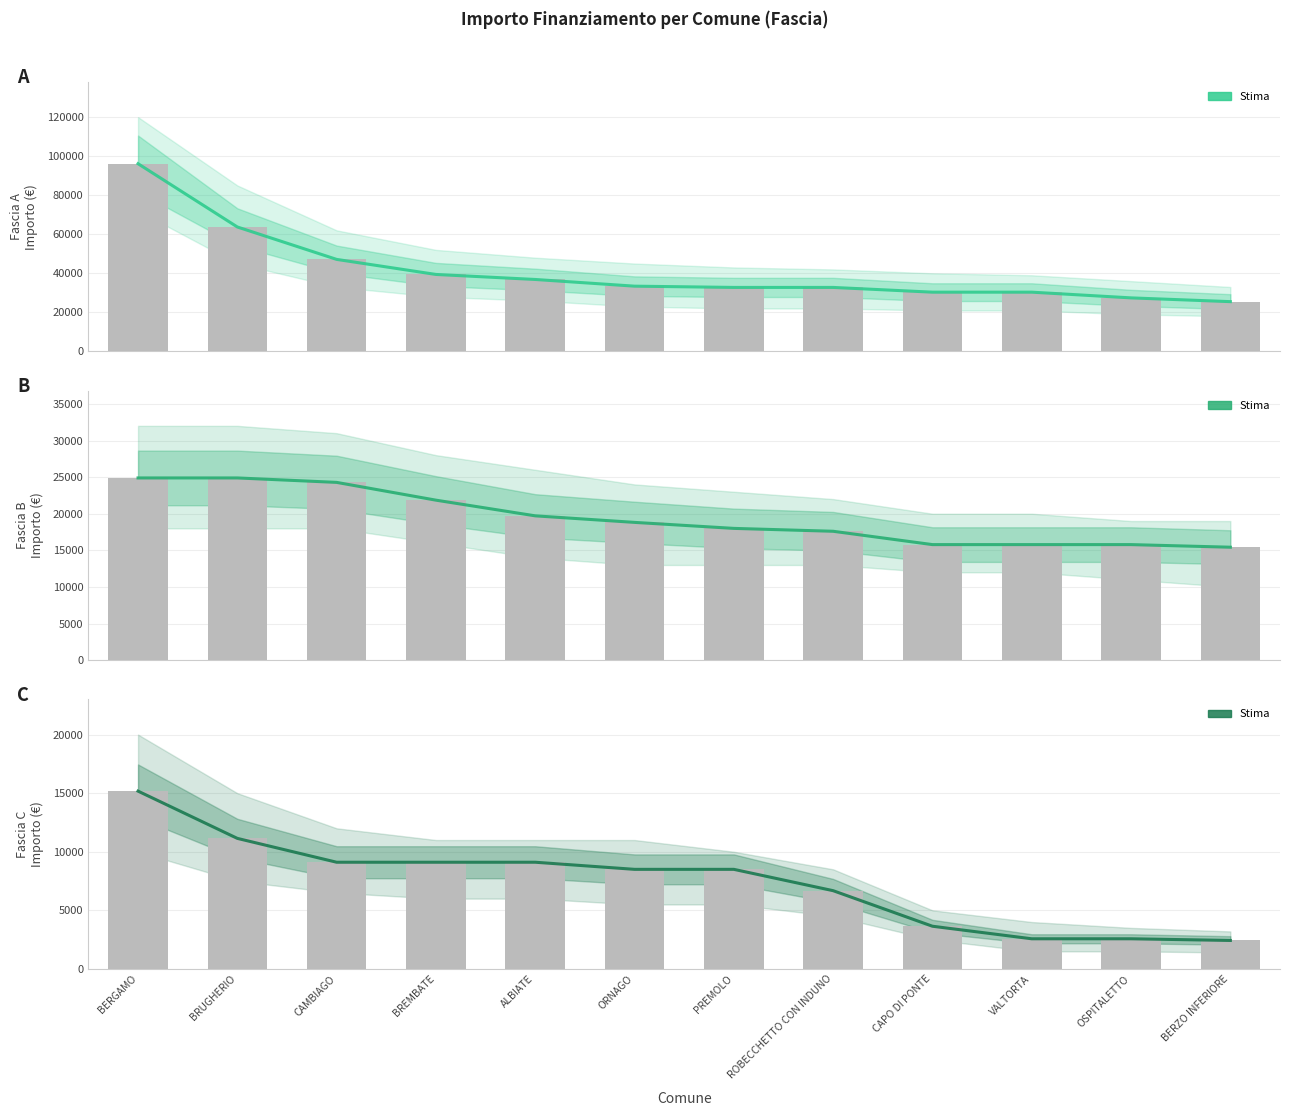

Is it true that Fascia A Stima equals 23296 at ALBIATE?

False